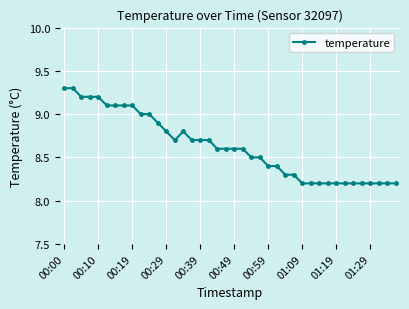

How many data points does each series have?

40